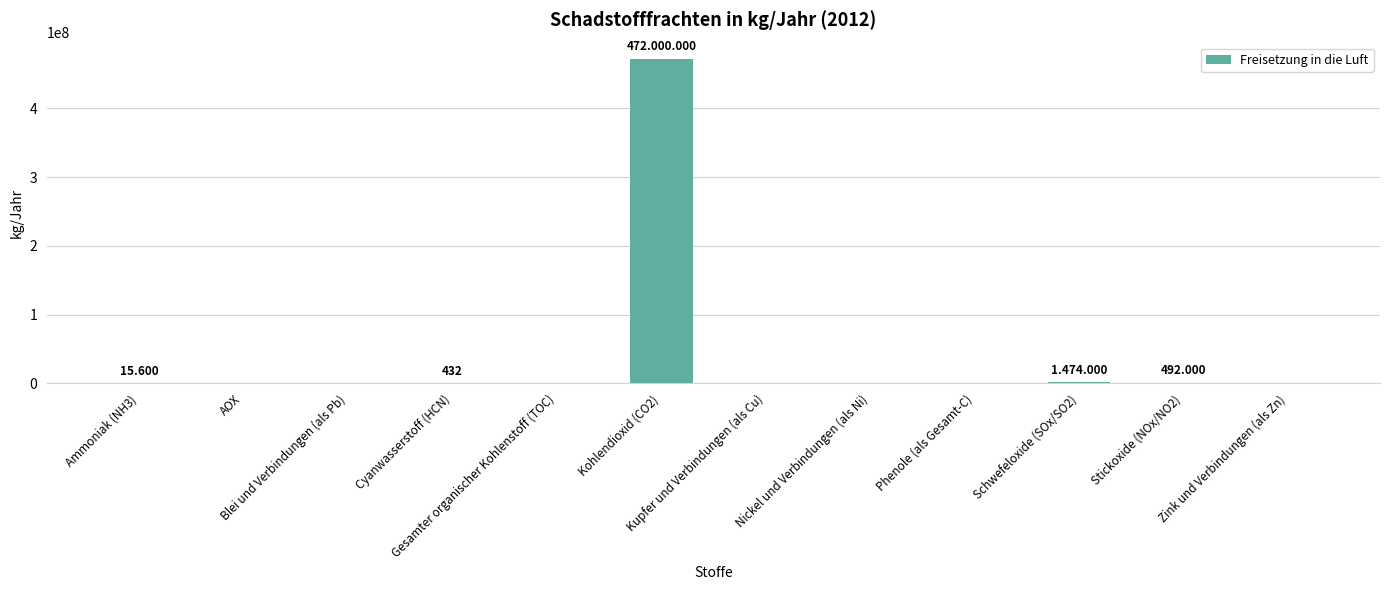

What is the average value?

39498503